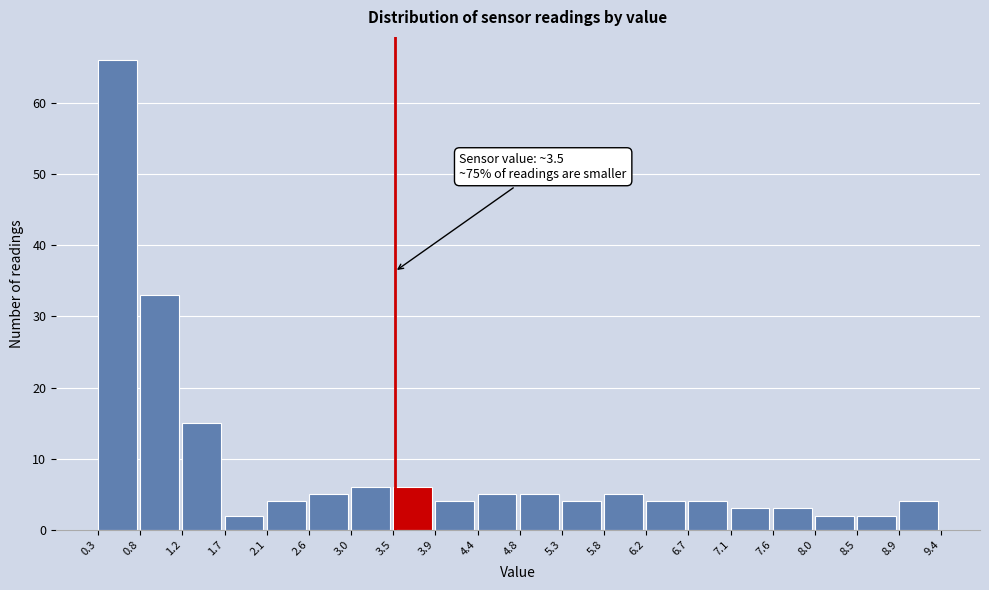

Which range on the x-axis has the tallest bar?

0.3 to 0.8